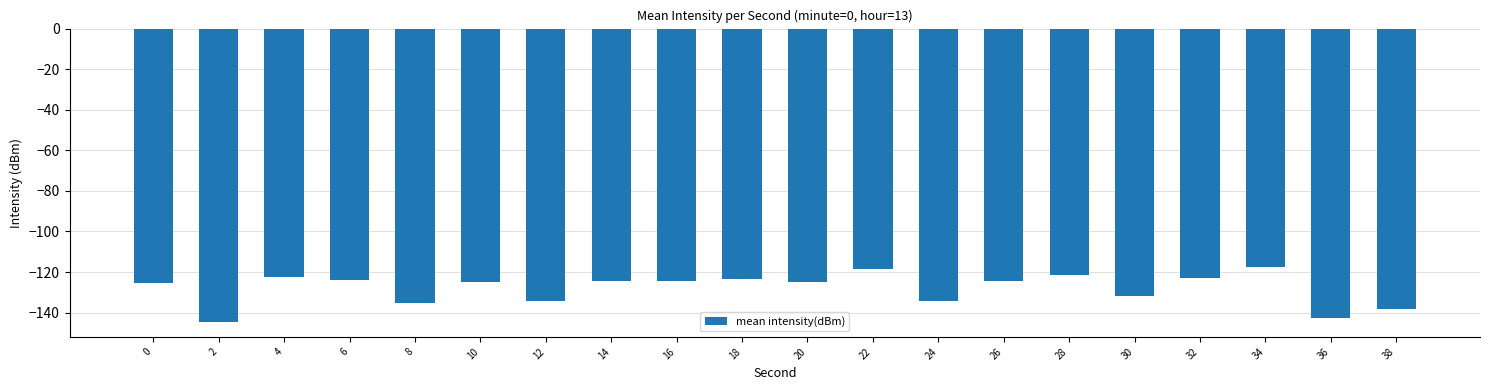

What is the maximum value shown in the chart?

-117.6